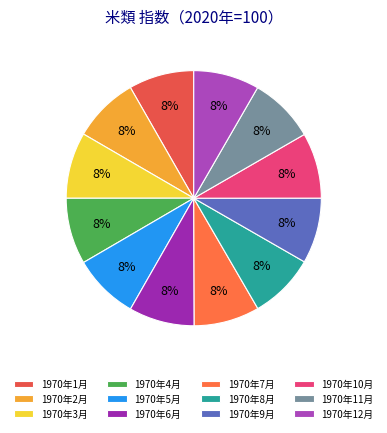

To the nearest percent, what percentage of the pie is 1970年11月?

8%